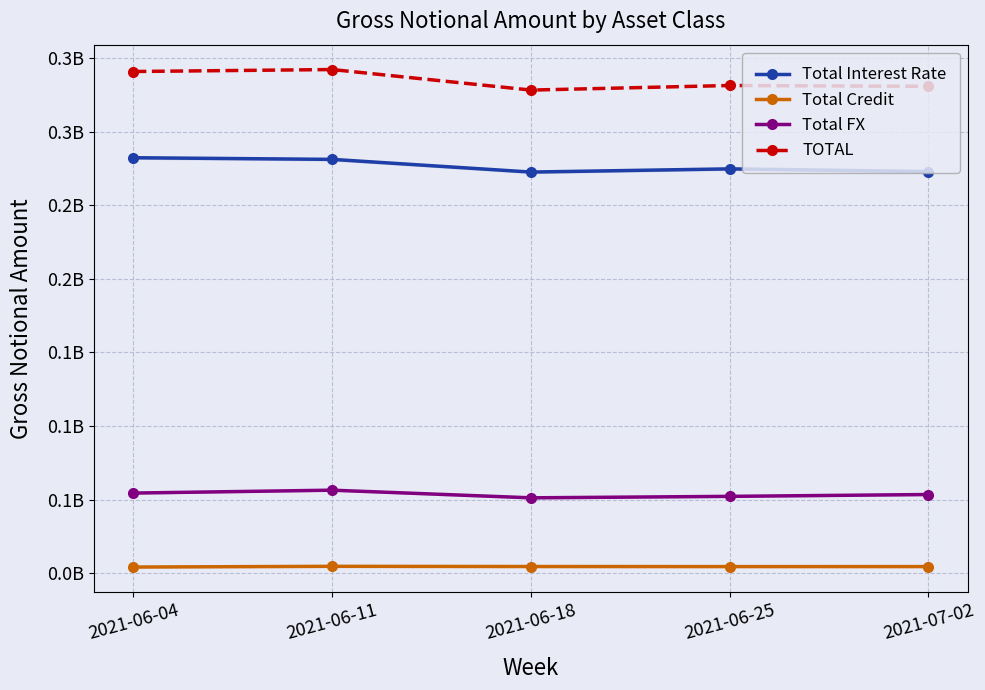

What position from the right is 2021-06-18?

3